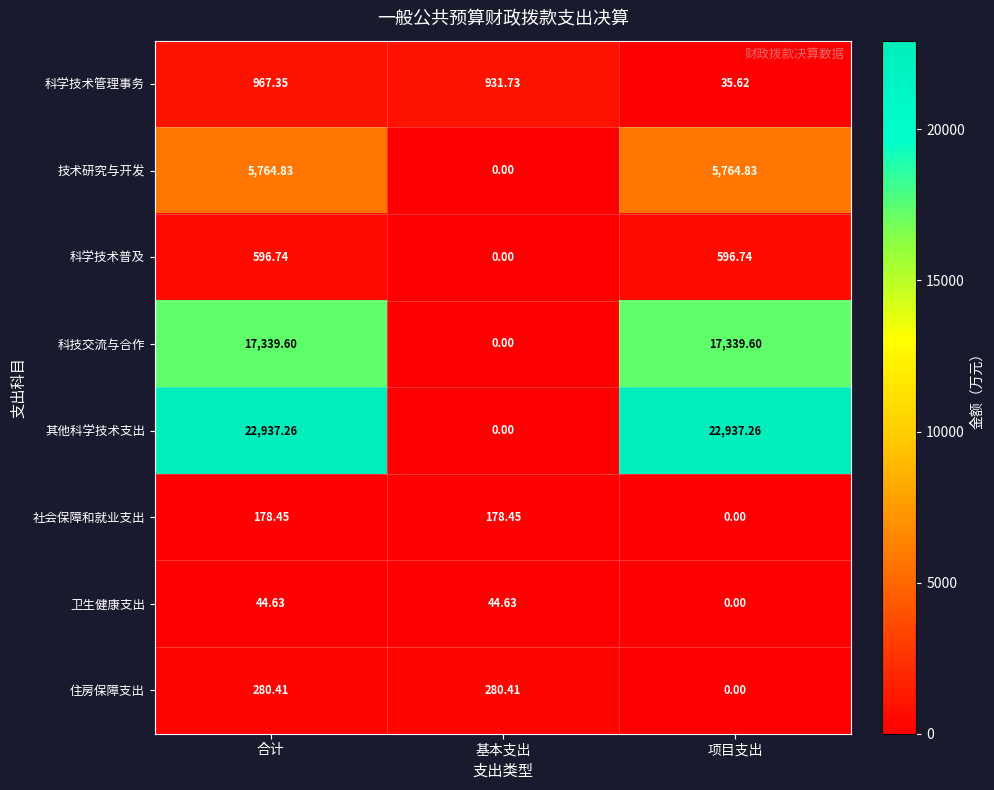

Rank the series by their maximum value, from highest to lowest.

其他科学技术支出, 科技交流与合作, 技术研究与开发, 科学技术管理事务, 科学技术普及, 住房保障支出, 社会保障和就业支出, 卫生健康支出